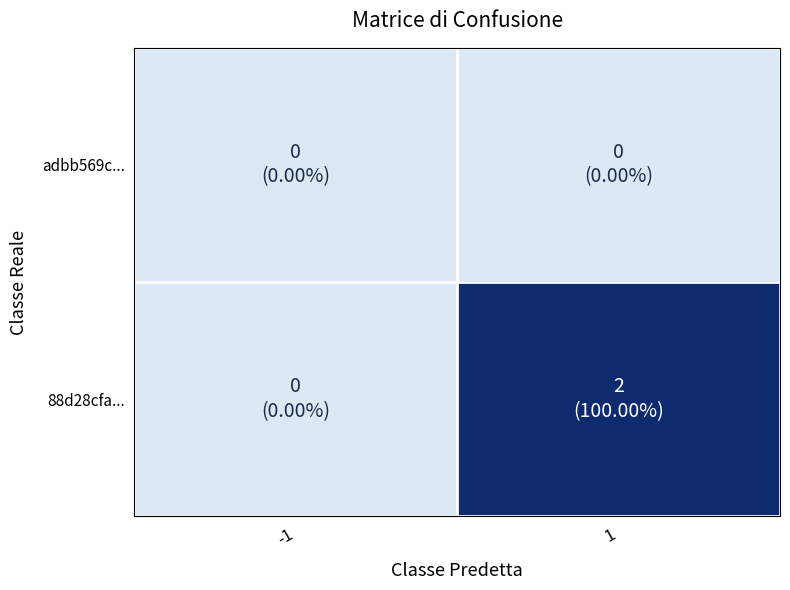

At how many categories does at least one series exceed 0?

1